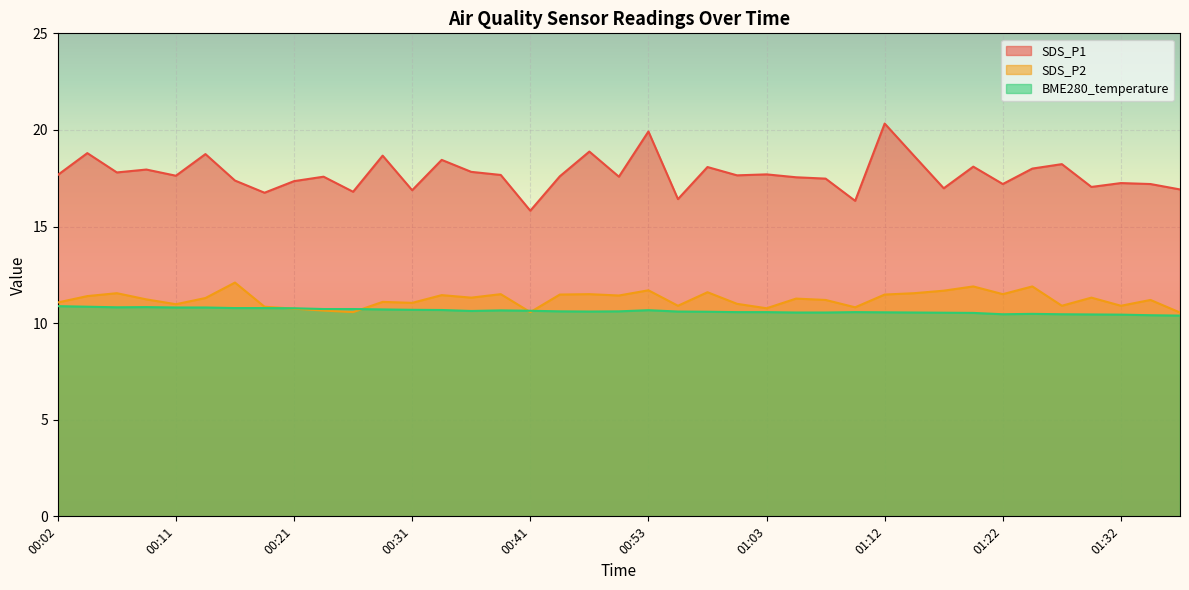

What is the difference between the second highest and minimum values in the BME280_temperature series?

0.5